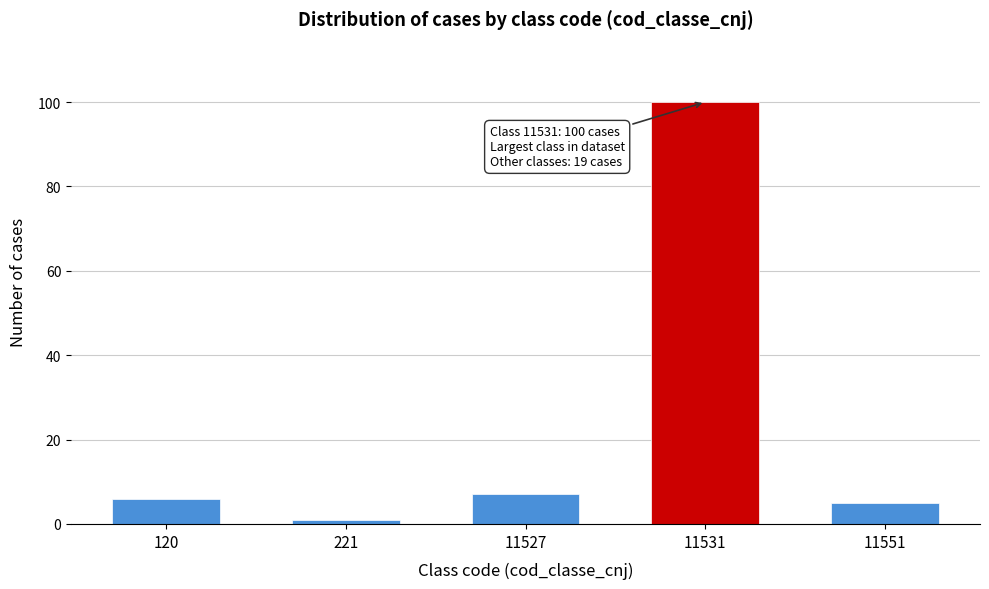

Reading right to left, list all the values displayed in this chart.

5	100	7	1	6